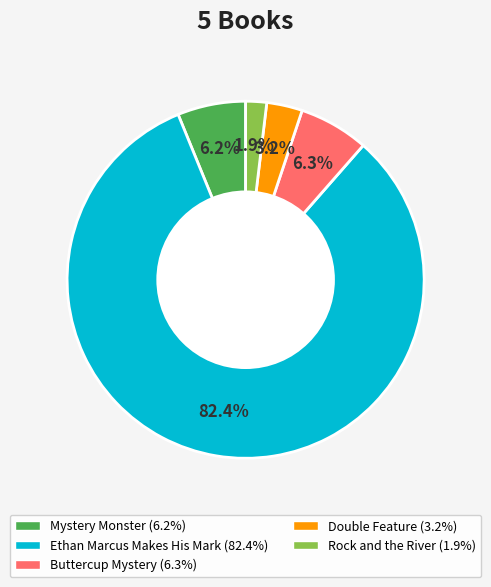

Does Ethan Marcus Makes His Mark represent more than half of the total?

Yes